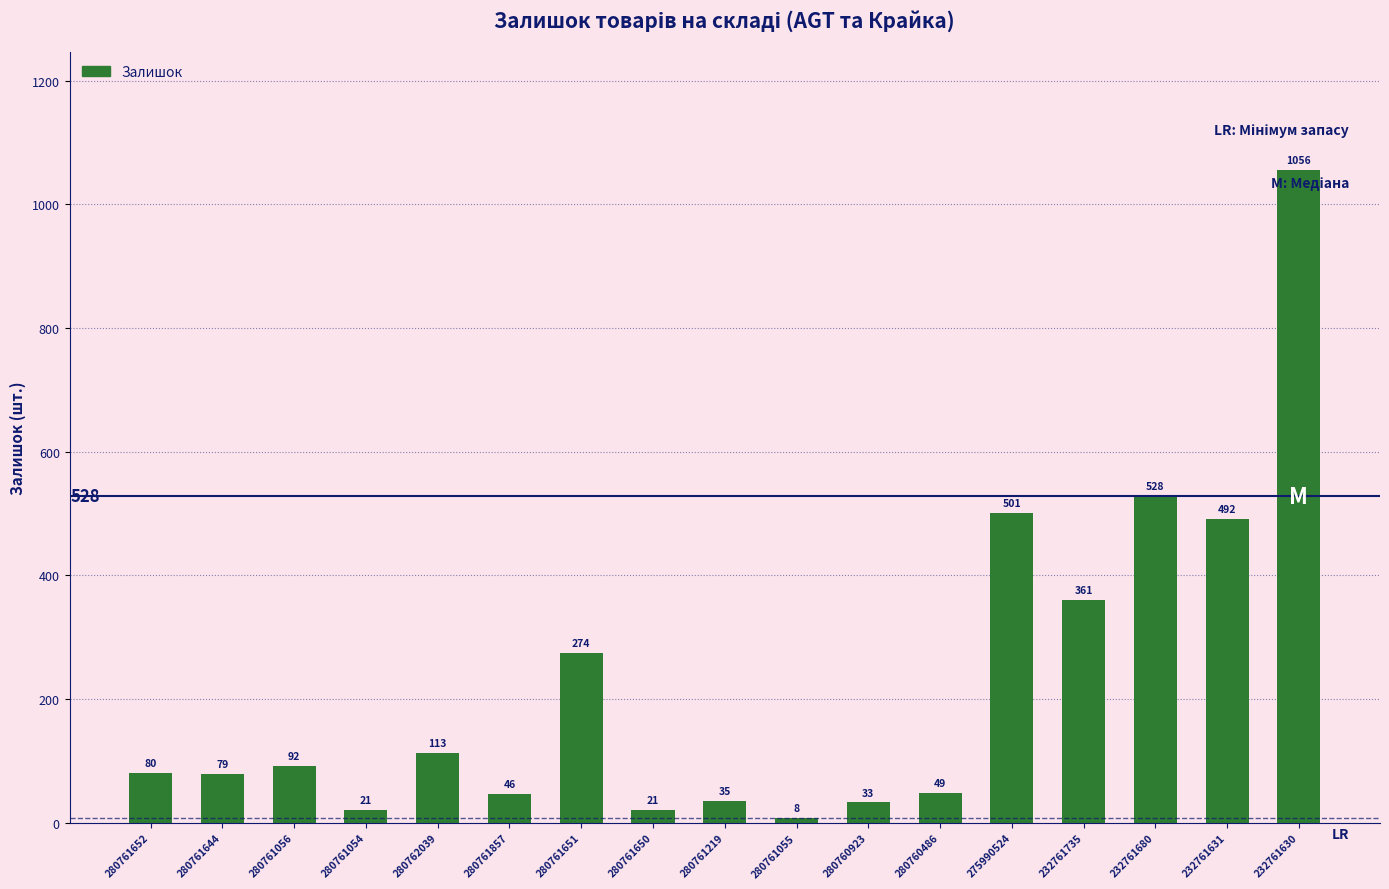

What is the average value?

223